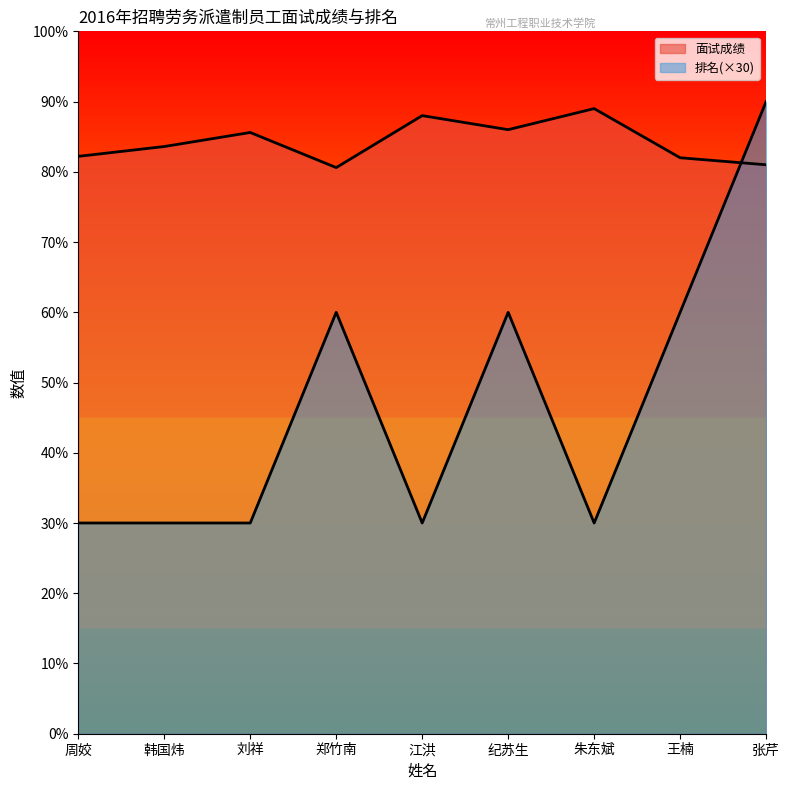

What is the sum of all 排名 values?

420.0